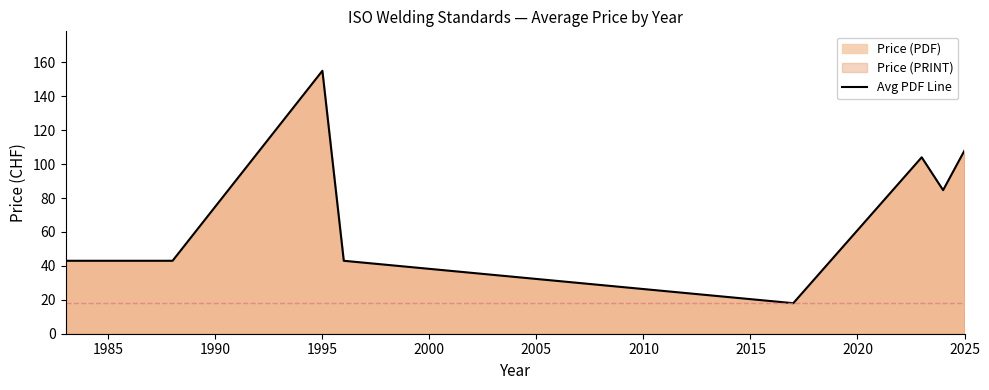

How many points are lower than both their immediate neighbors (excluding endpoints)?

2